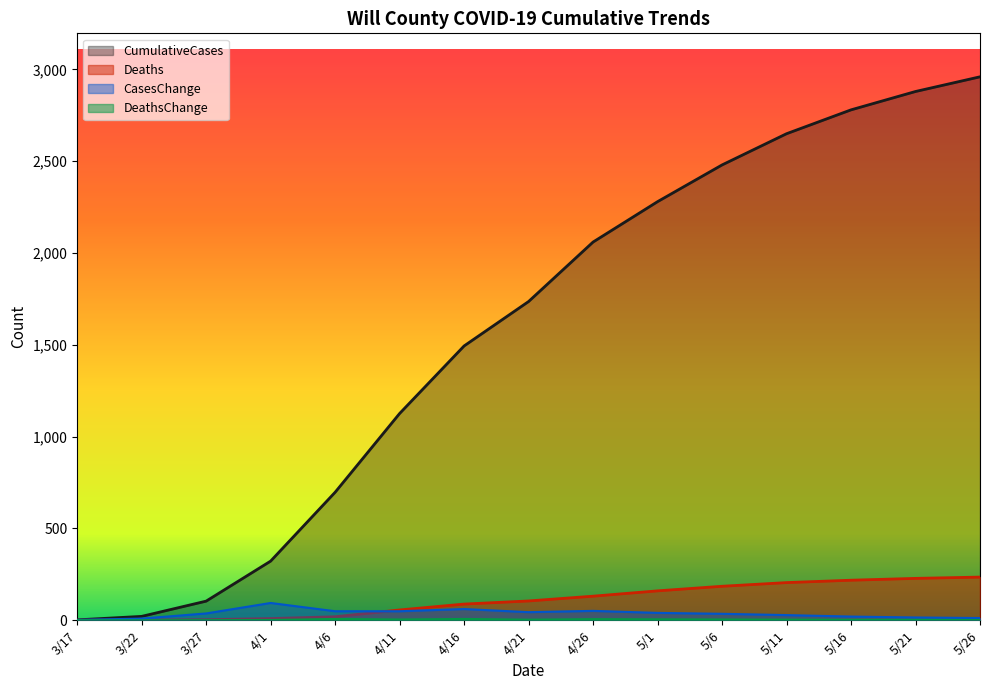

Reading left to right, what are all the values shown in this chart?

Deaths: 0	1	3	9	19	56	88	105	131	160	185	205	218	228	235
CumulativeCases: 2	21	104	322	697	1126	1494	1736	2060	2280	2480	2650	2780	2880	2960
CasesChange: 2	9	37	94	49	49	61	44	51	40	35	28	20	15	12
DeathsChange: 0	0	0	1	7	4	7	3	6	5	4	3	2	2	1